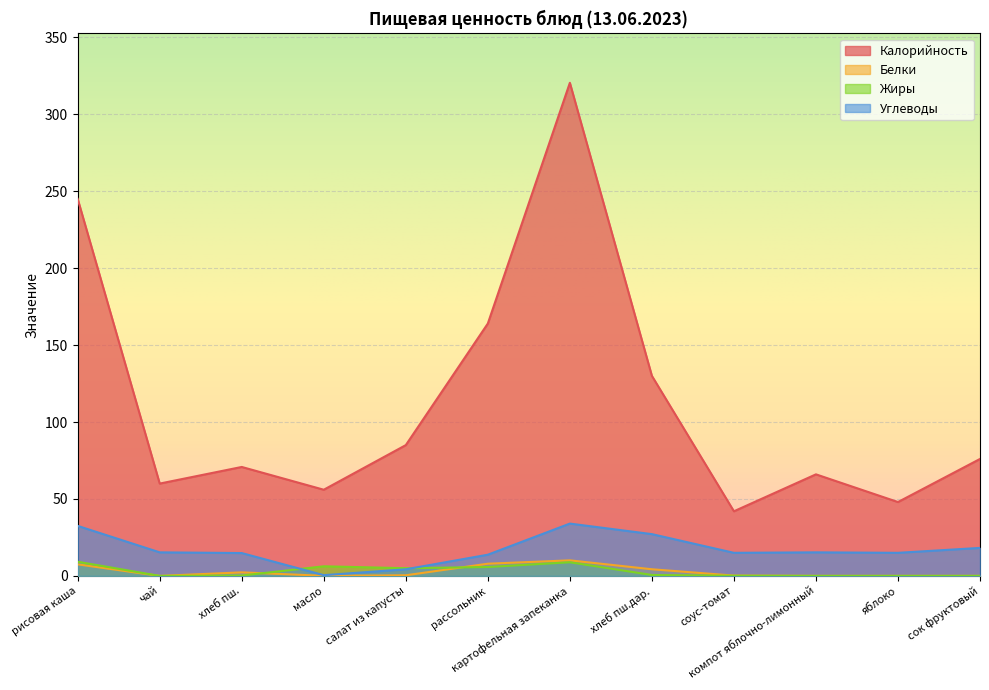

In Белки, how many points are lower than both neighbors (excluding endpoints)?

2